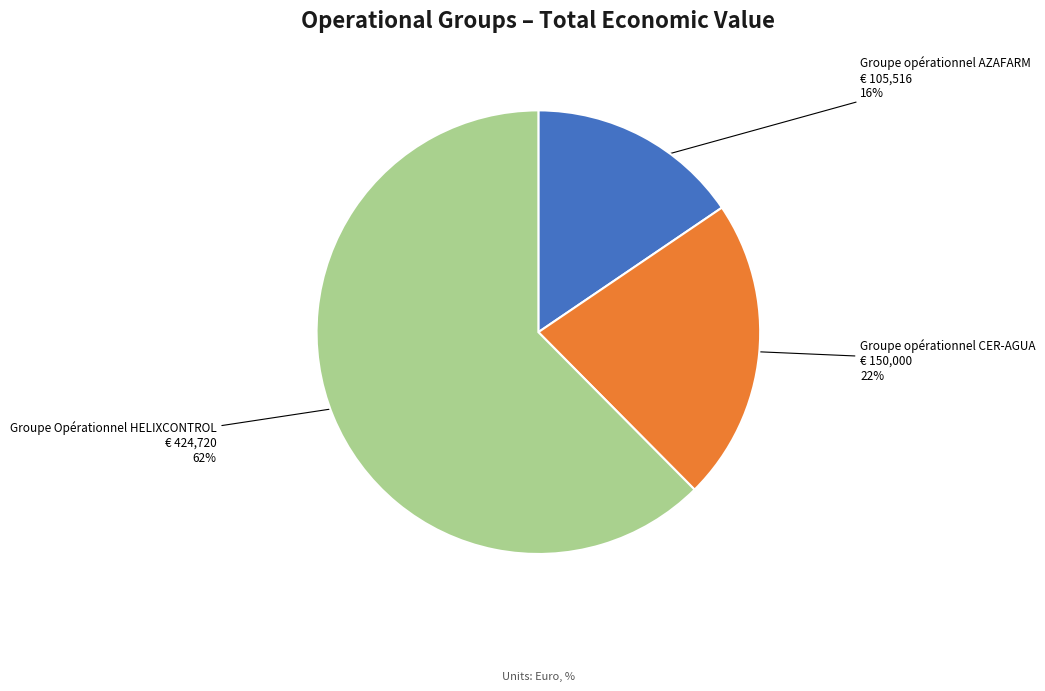

To the nearest percent, what is the average slice percentage?

33%